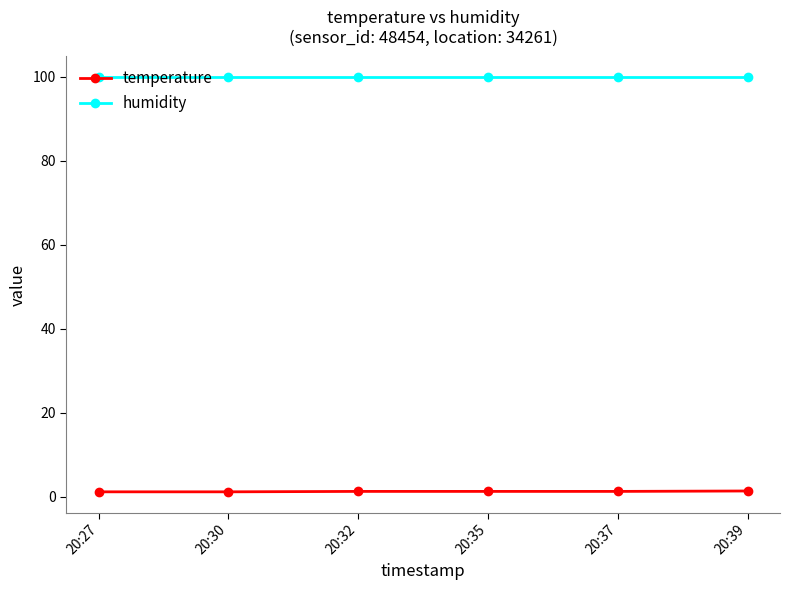

What is the spread (max minus min) of values at 20:27?

98.7